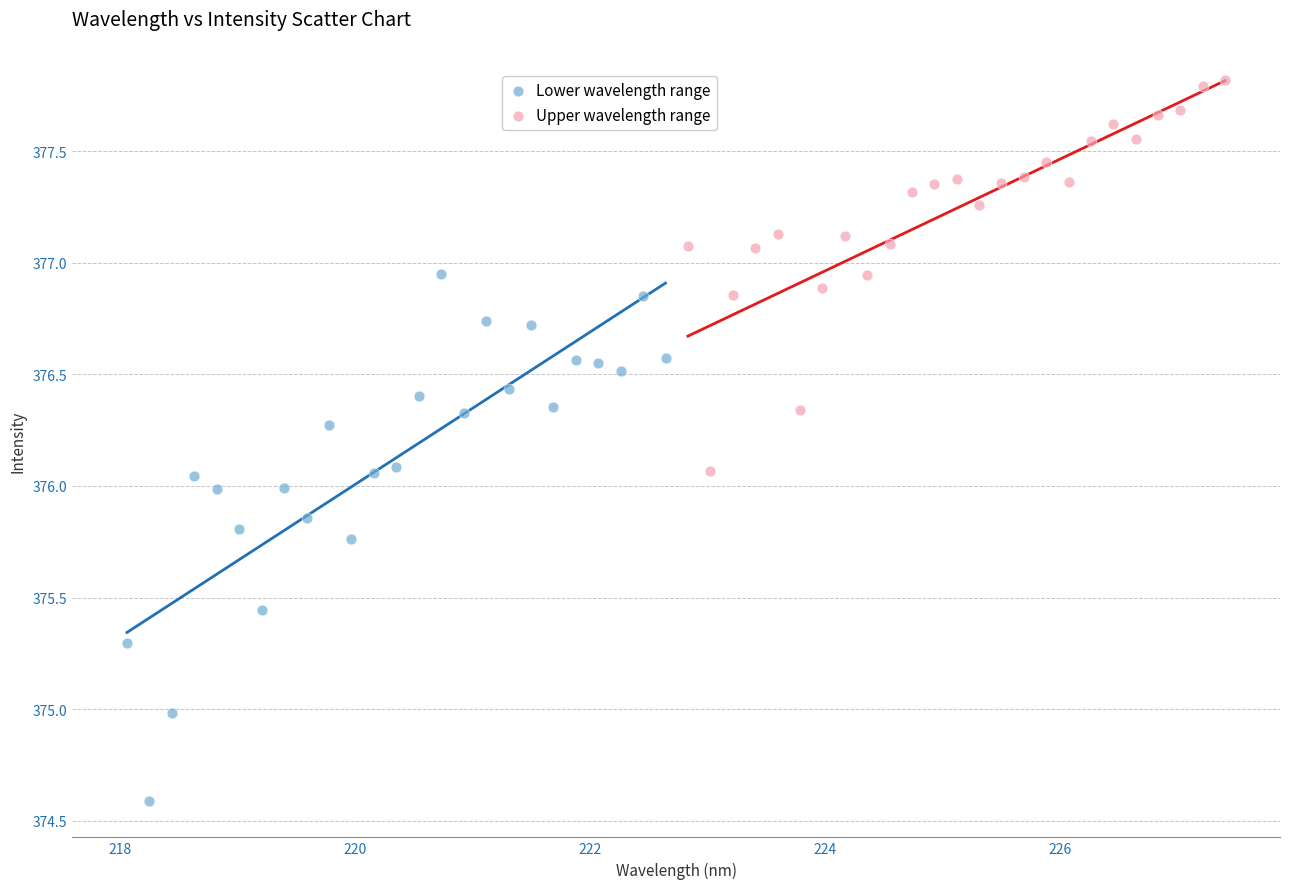

Which series has the largest Y range (max minus min)?

Lower wavelength range